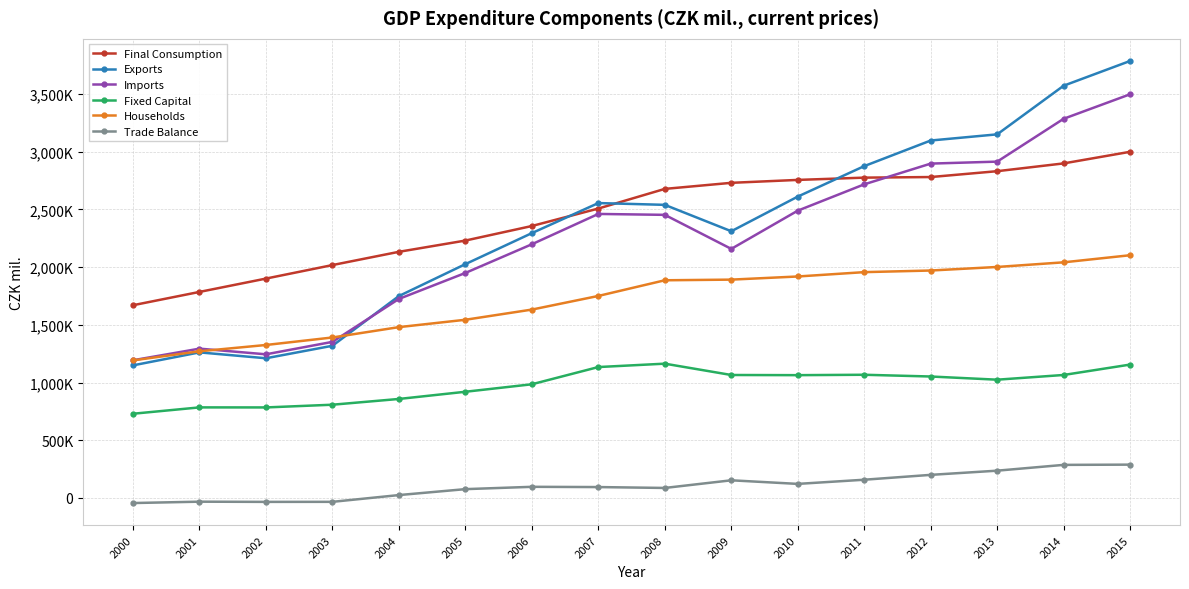

What is the difference between the Exports values at 2005 and 2012?

1071144